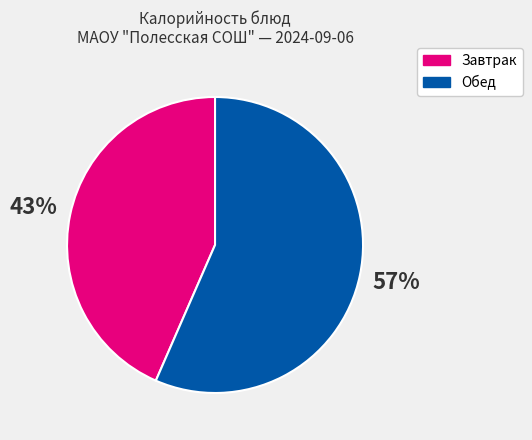

To the nearest percent, what is the average slice percentage?

50%